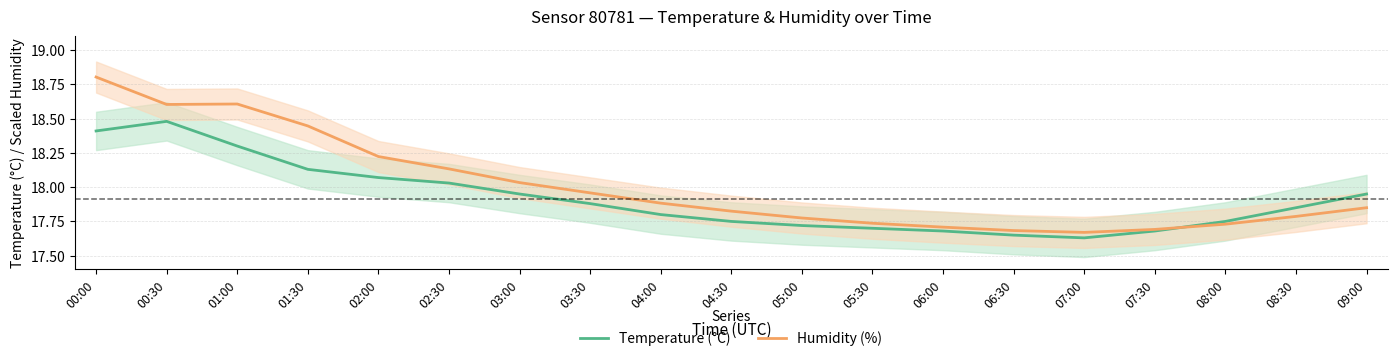

Is the value of Humidity (%) at 01:30 greater than the value of Temperature (°C) at 02:30?

Yes